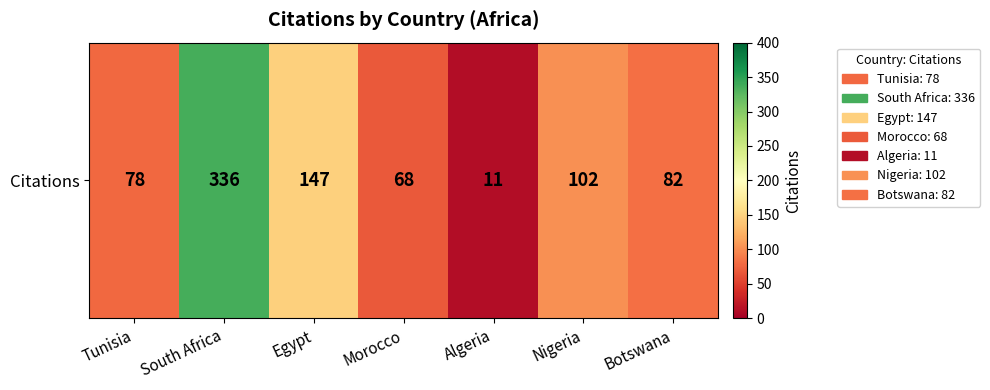

How many data points are above 82?

3